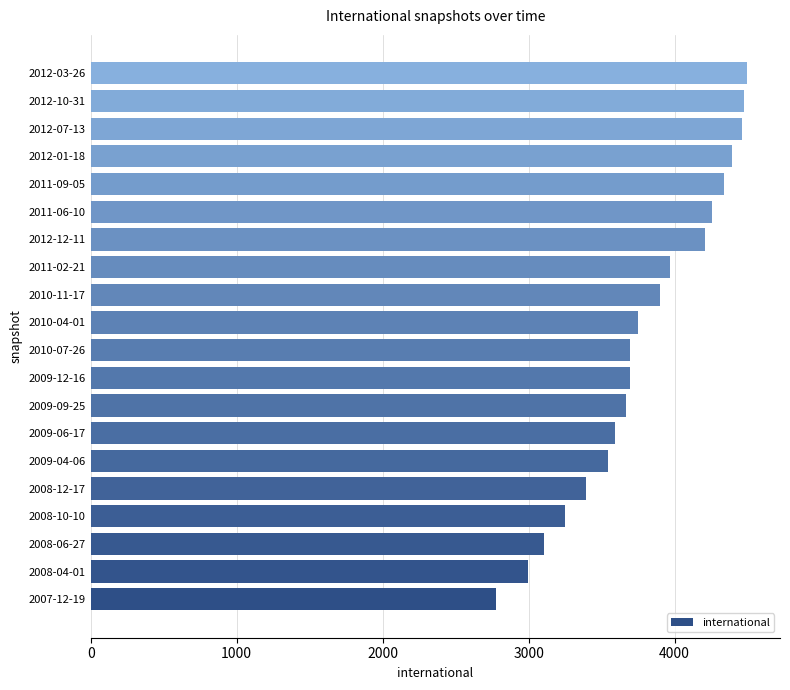

How many bars are there in total?

20